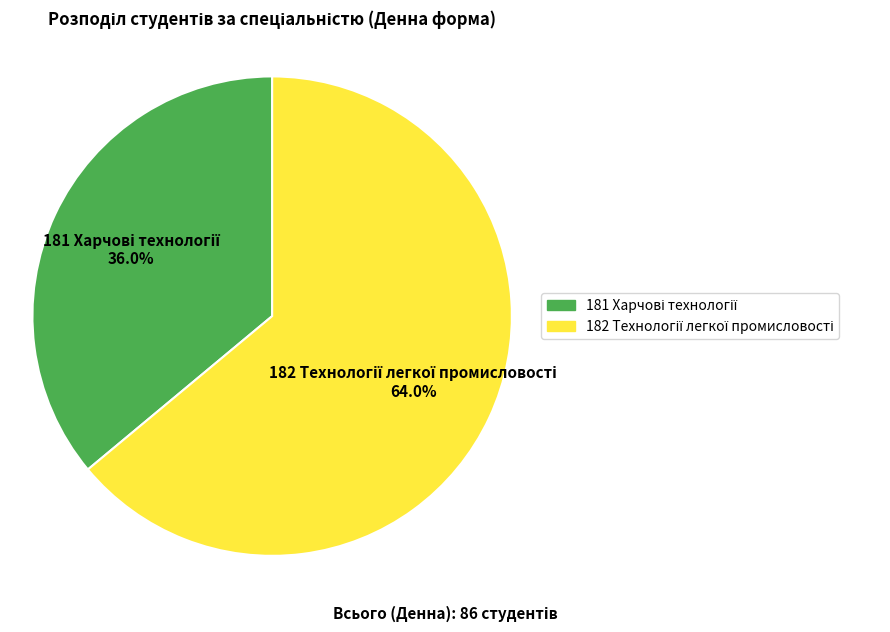

Is the sum of 182 and 181 greater than half?

Yes